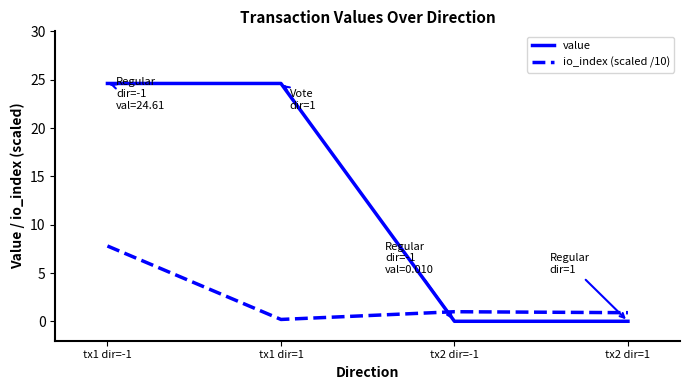

How many times do value and io_index (scaled /10) cross each other?

1